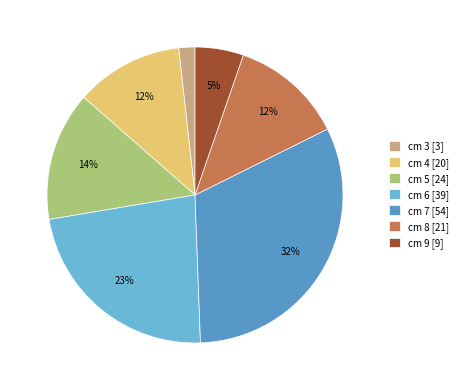

Combined, do cm 3 [3] and cm 8 [21] account for over 50%?

No